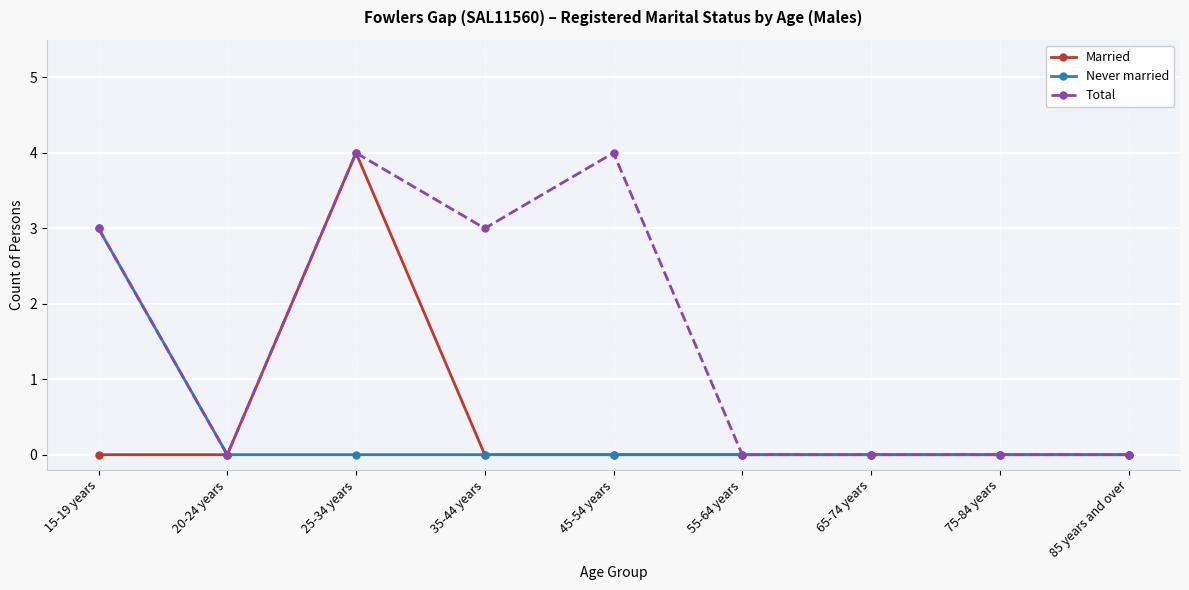

The value of Never married at 85 years and over is -2. True or false?

False